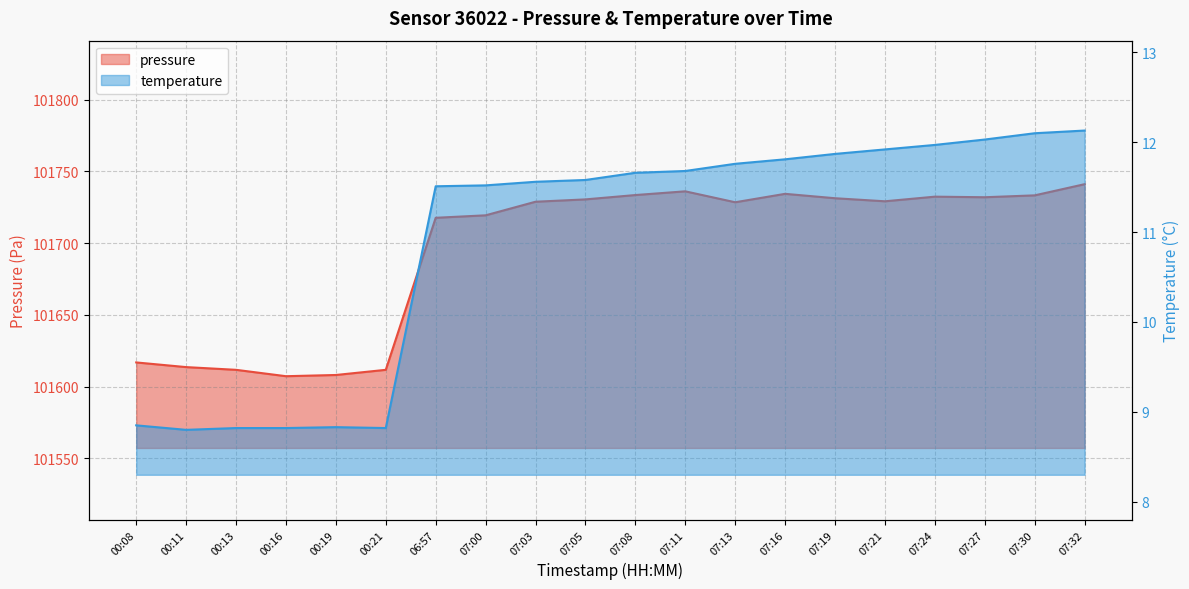

What is the maximum value shown in the chart?

101741.0